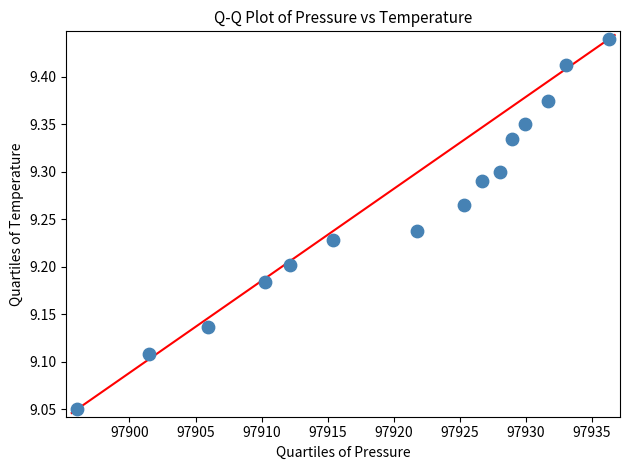

What is the range of Y values (max minus min)?

0.4